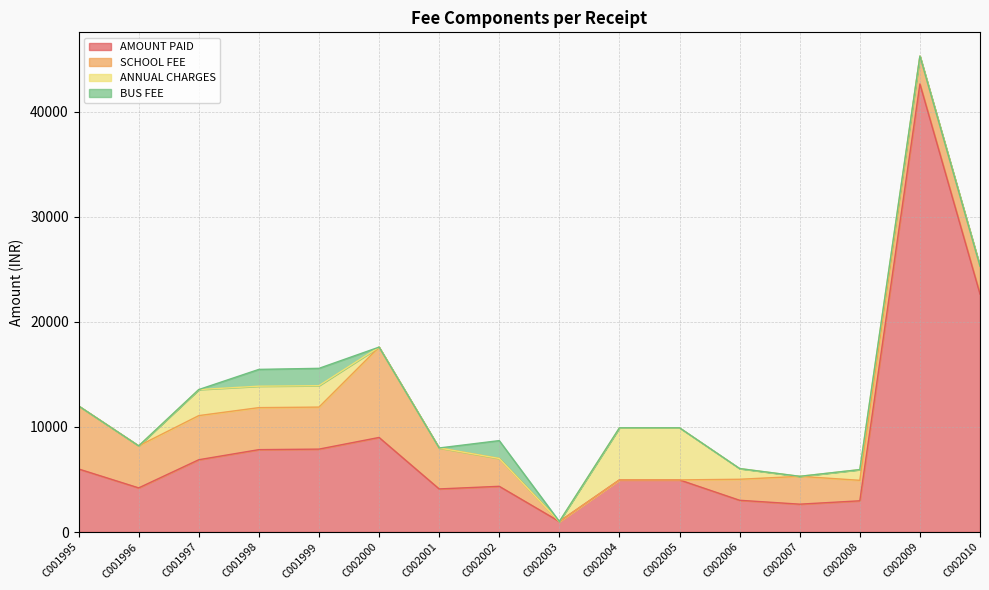

What is the approximate value of AMOUNT PAID at C001997, to the nearest 100?

6900